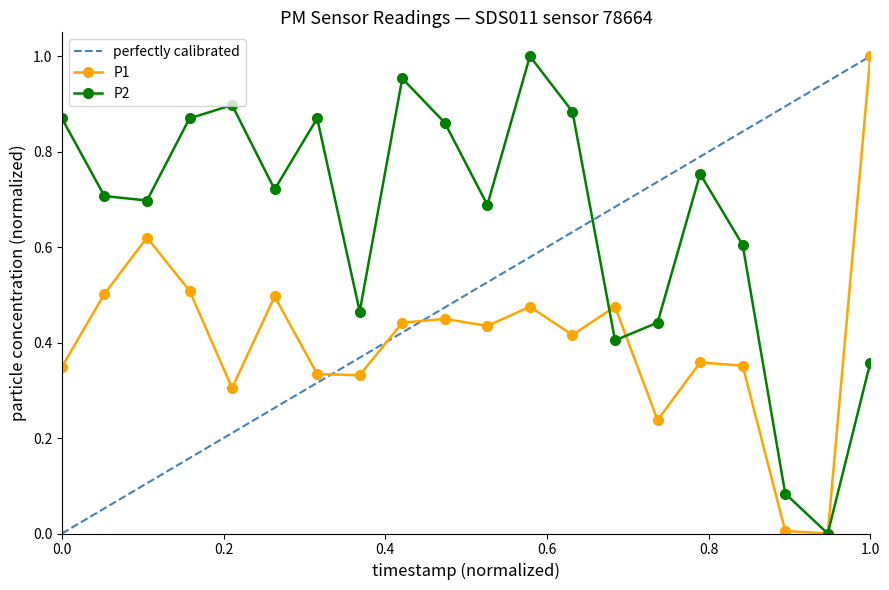

How many interior local peaks does the P2 series have?

5